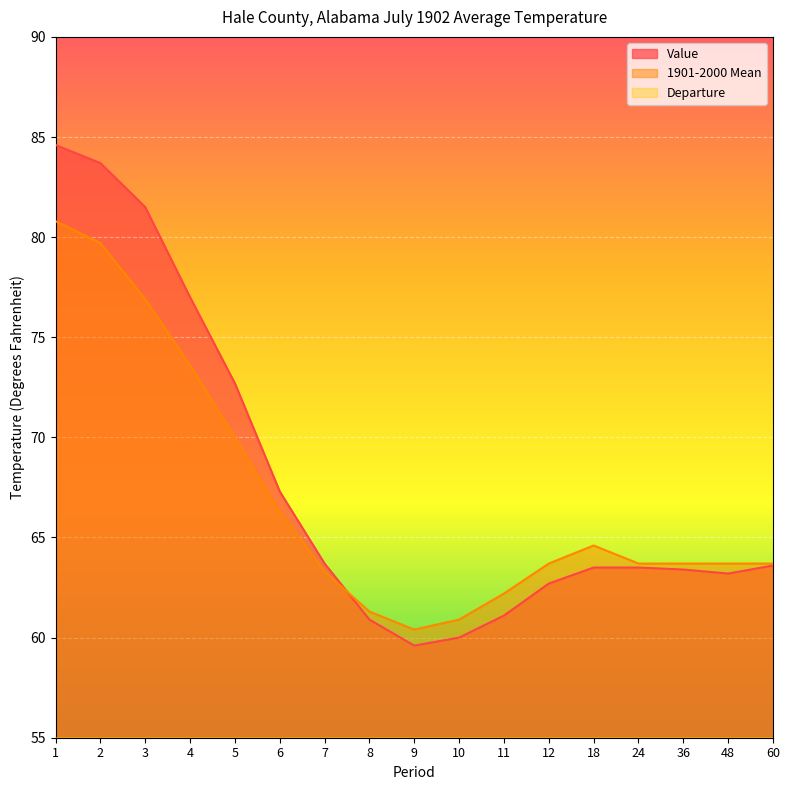

True or false: 1901-2000 Mean and Value intersect in this chart.

True